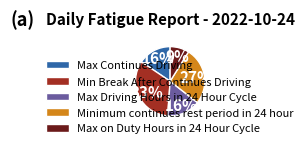

Which has a higher value, Max Continues Driving or Minimum continues rest period in 24 hour?

Minimum continues rest period in 24 hour